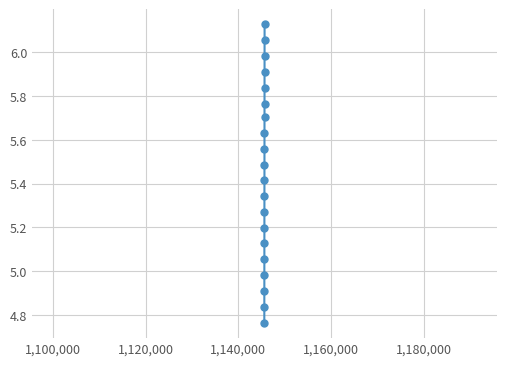

True or false: there are more than 1 points higher than both neighbors.

False